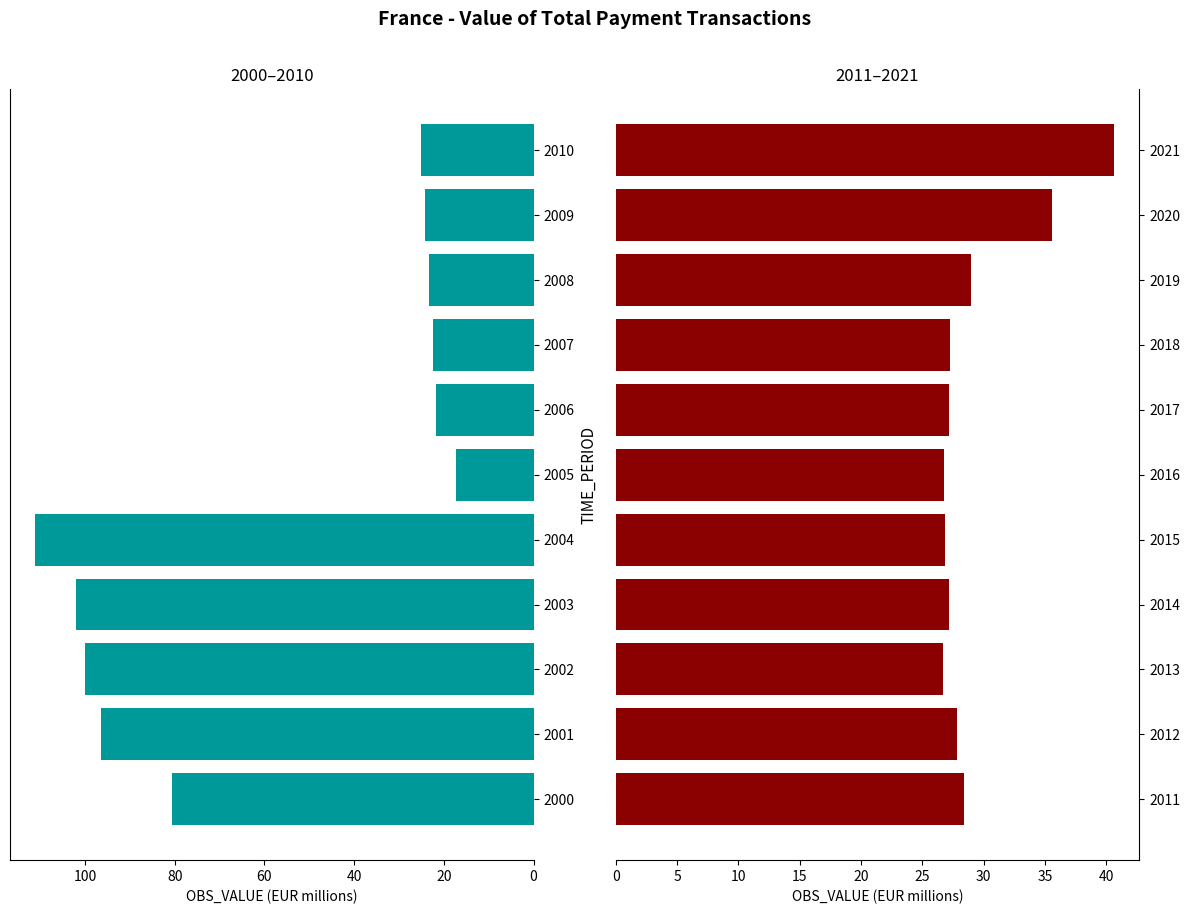

Does the chart contain stacked bars?

No